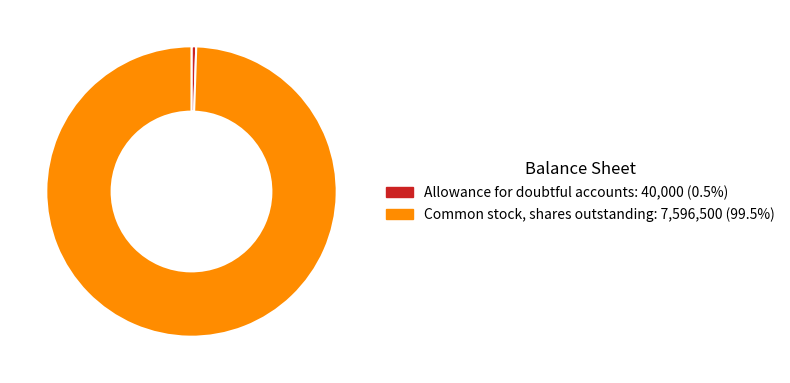

Which category has the smallest portion of the pie?

Allowance for doubtful accounts